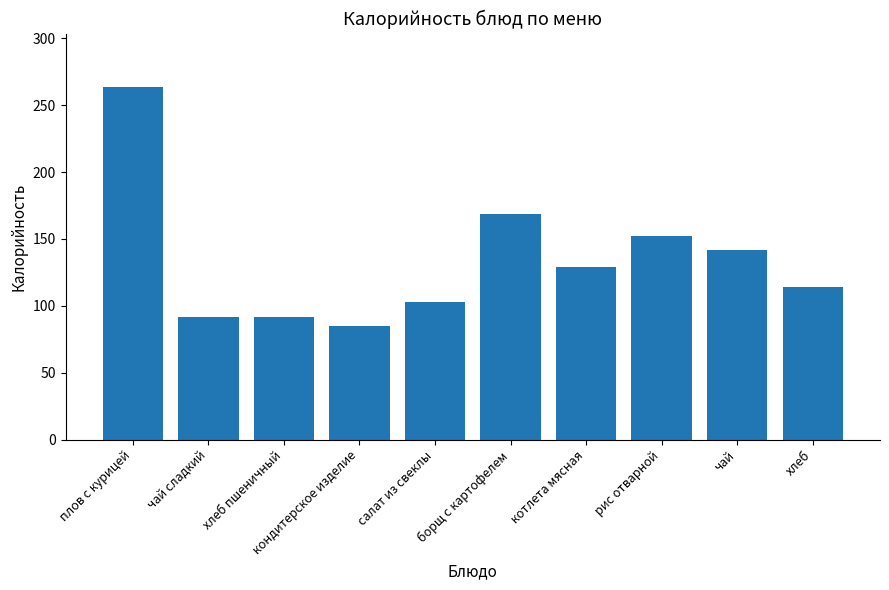

Which has a higher value, кондитерское изделие or плов с курицей?

плов с курицей